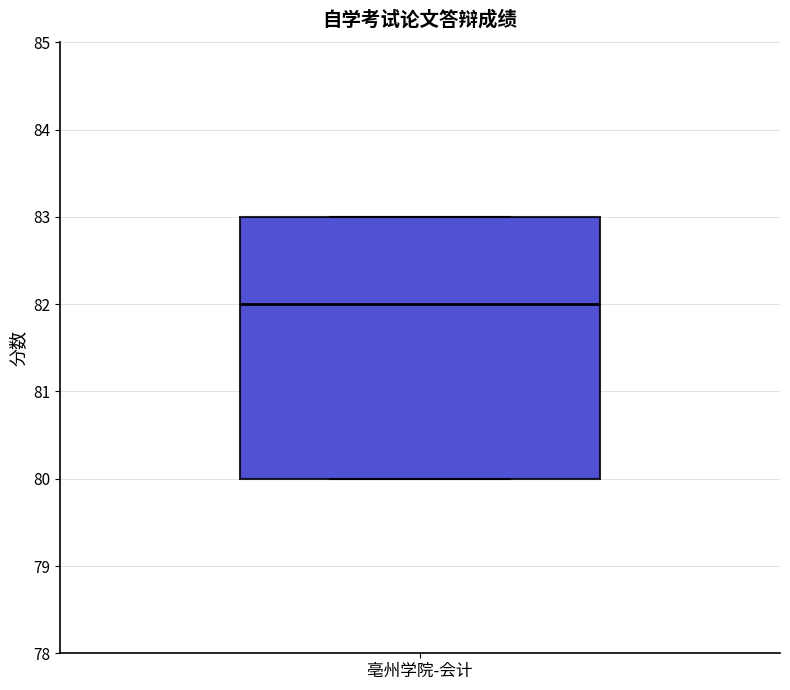

Transcribe this box plot: give where the median line is, the range the box spans, and where the two whiskers end, as read against the y-axis. The values are not printed on the chart, so give them approximately, as read against the axis.

median 82, box 80 to 83, whiskers 80 to 83